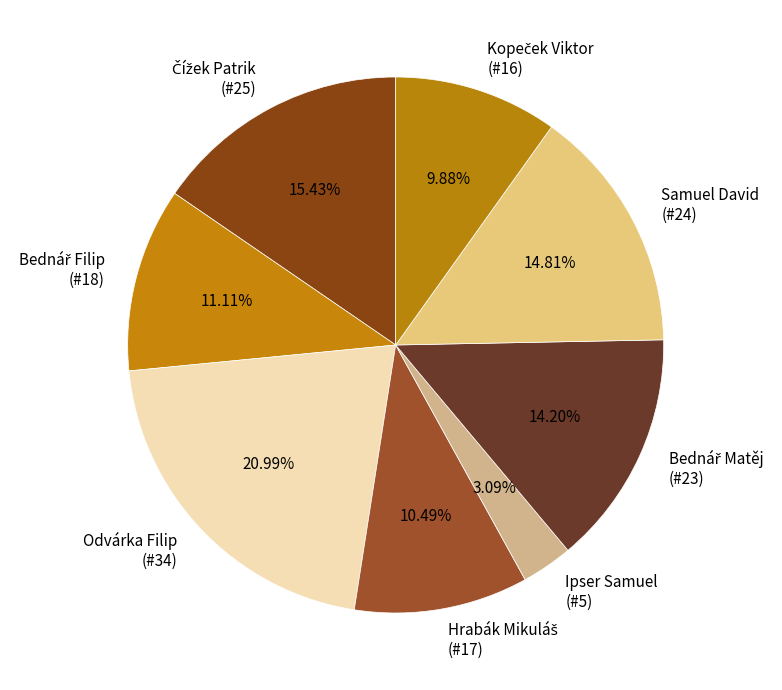

Does Samuel David (#24) account for over 50% of the chart?

No